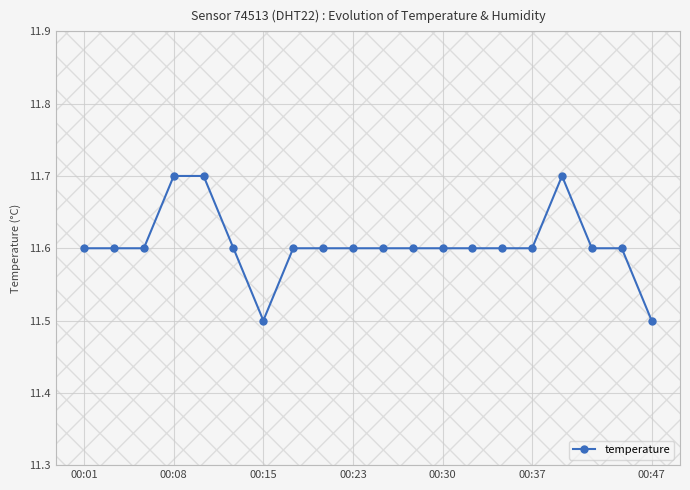

What is the value of the 7th point from the left?

11.5